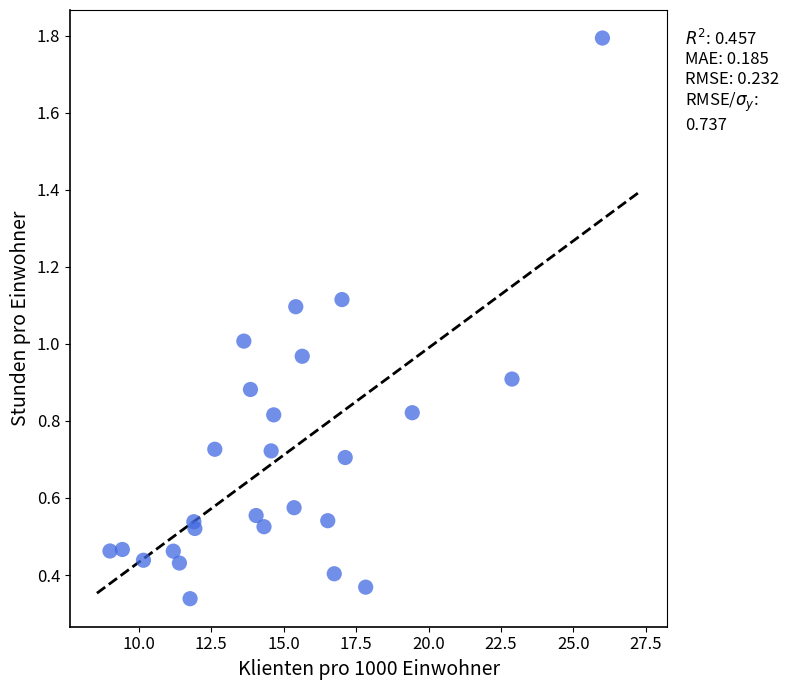

What is the range of Y values (max minus min)?

1.5